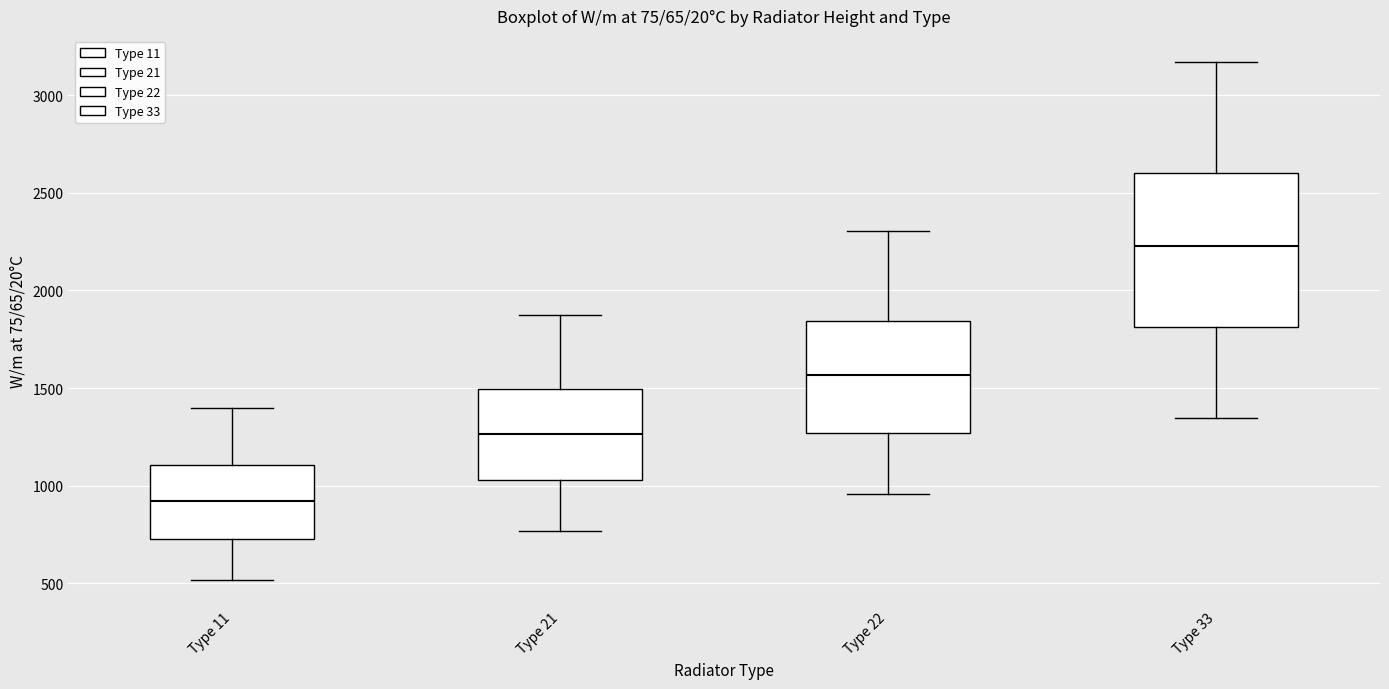

Where does the upper whisker of the box for Type 22 end on the y-axis? The values are not printed on the chart, so give them approximately, as read against the axis.

2300